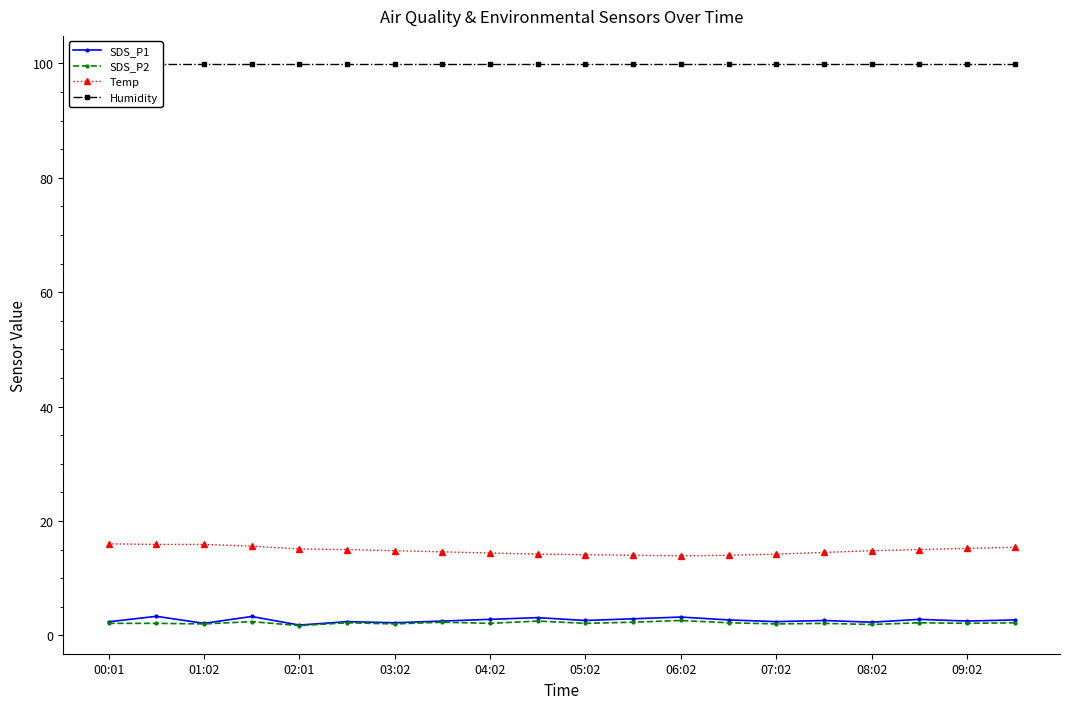

How many interior local peaks does the SDS_P2 series have?

7